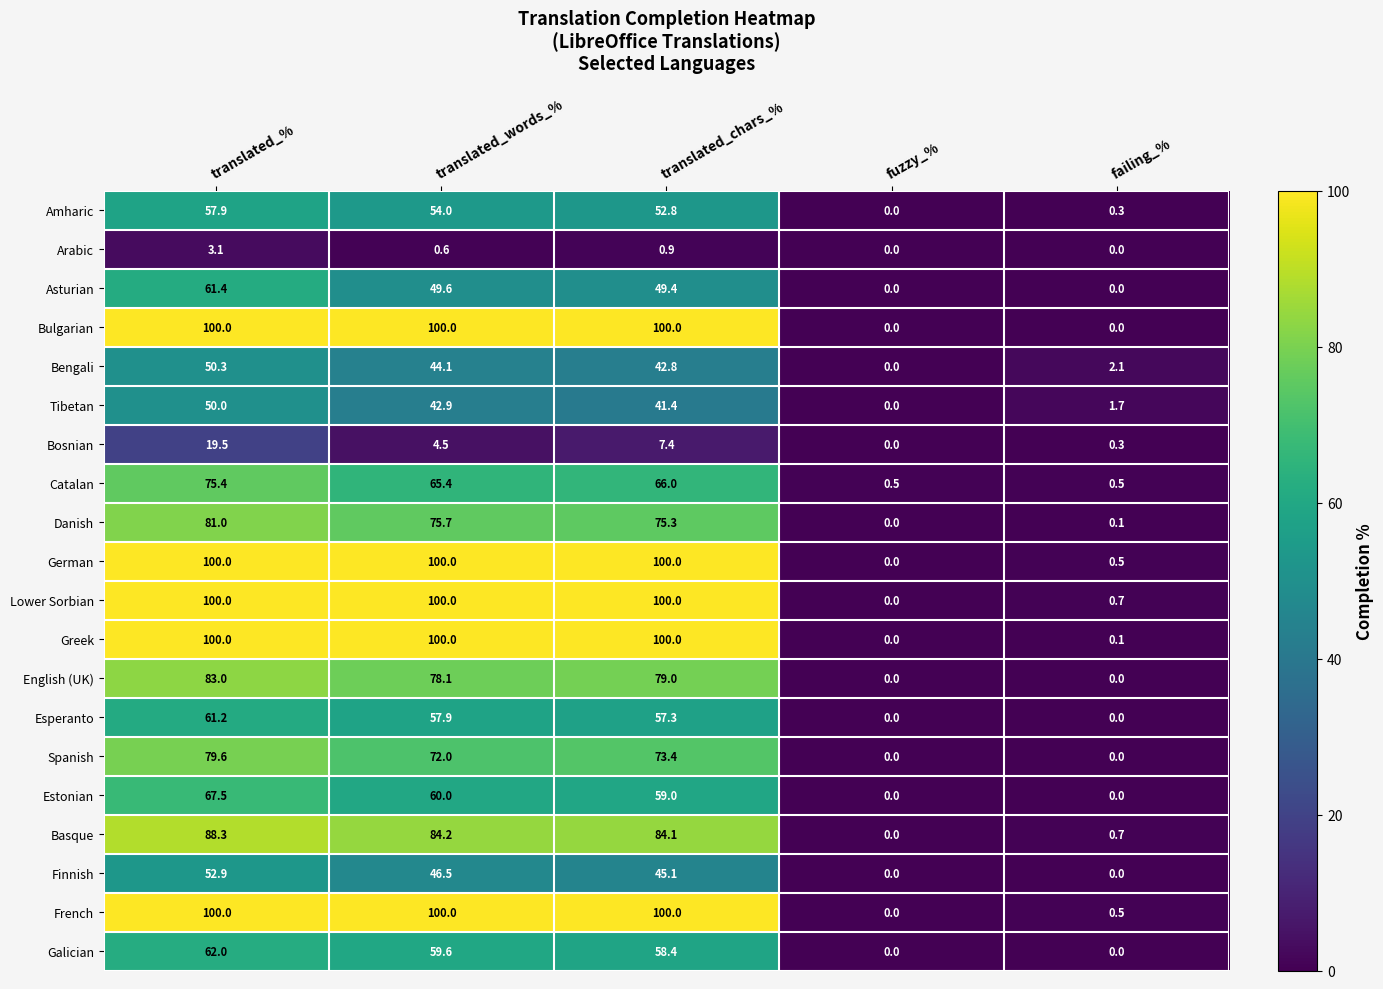

How many series are shown in this chart?

20